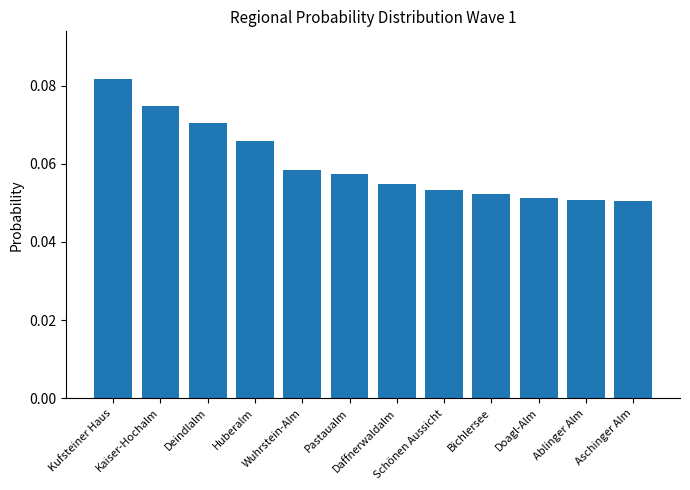

Count the values in the range 0 to 1.

12